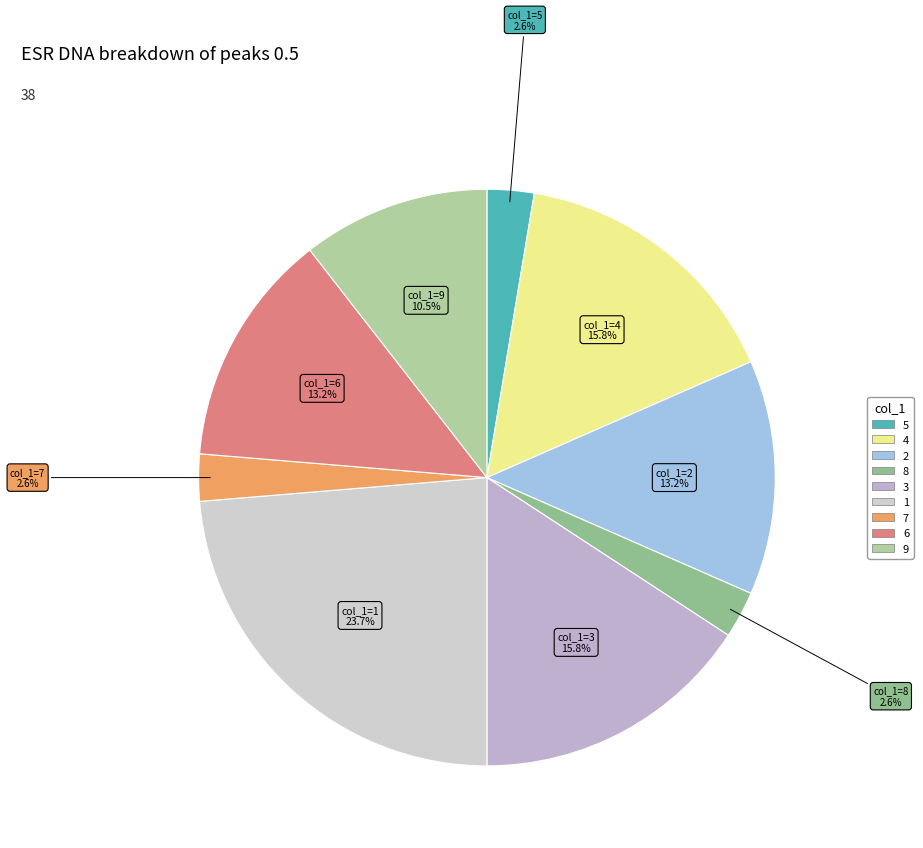

How many segments does this pie chart have?

9